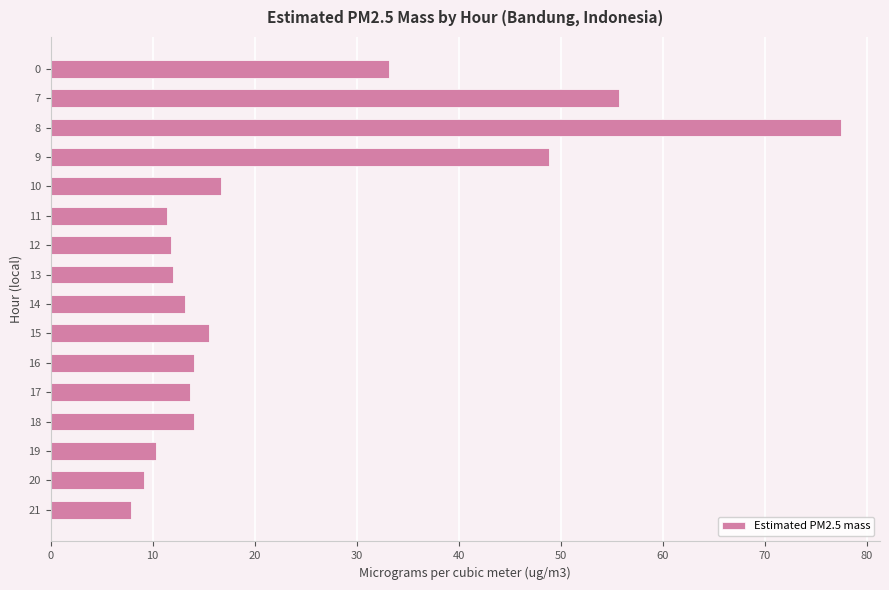

At which label is the value closest to 42?

9